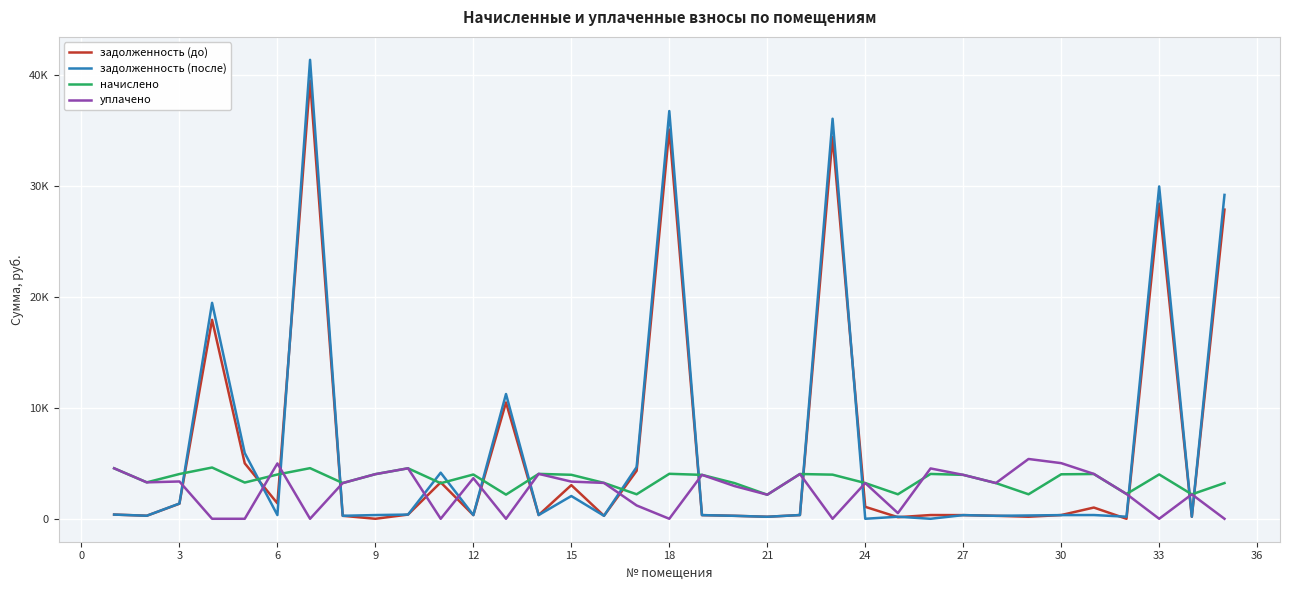

Which series has the largest total across all categories?

задолженность (после)